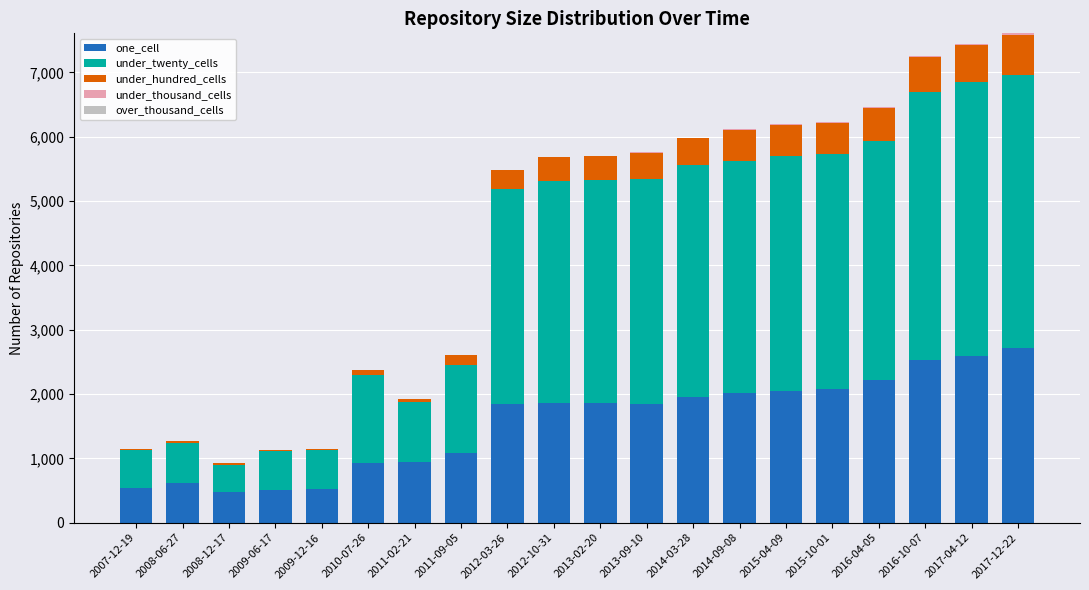

Are the bars horizontal?

No